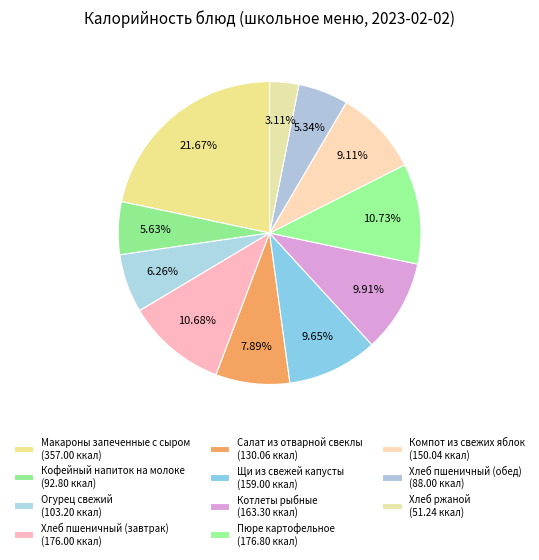

Count the number of slices in the pie.

11